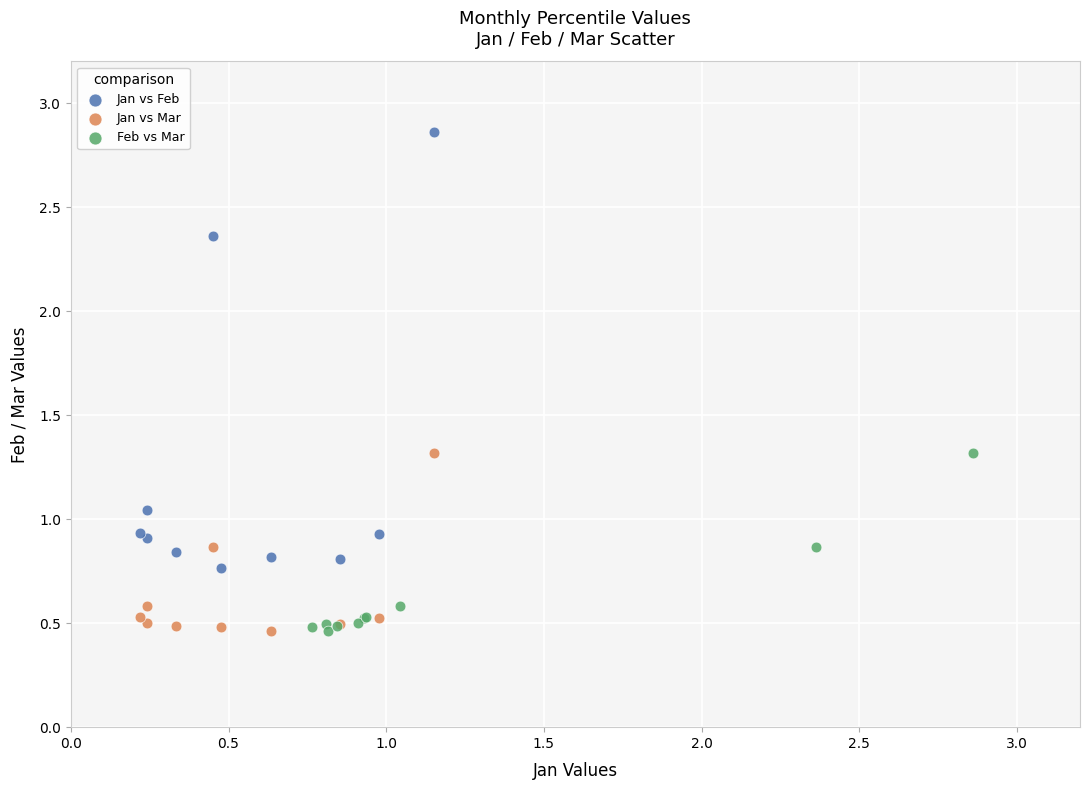

Which series contains the highest Y value?

Jan vs Feb